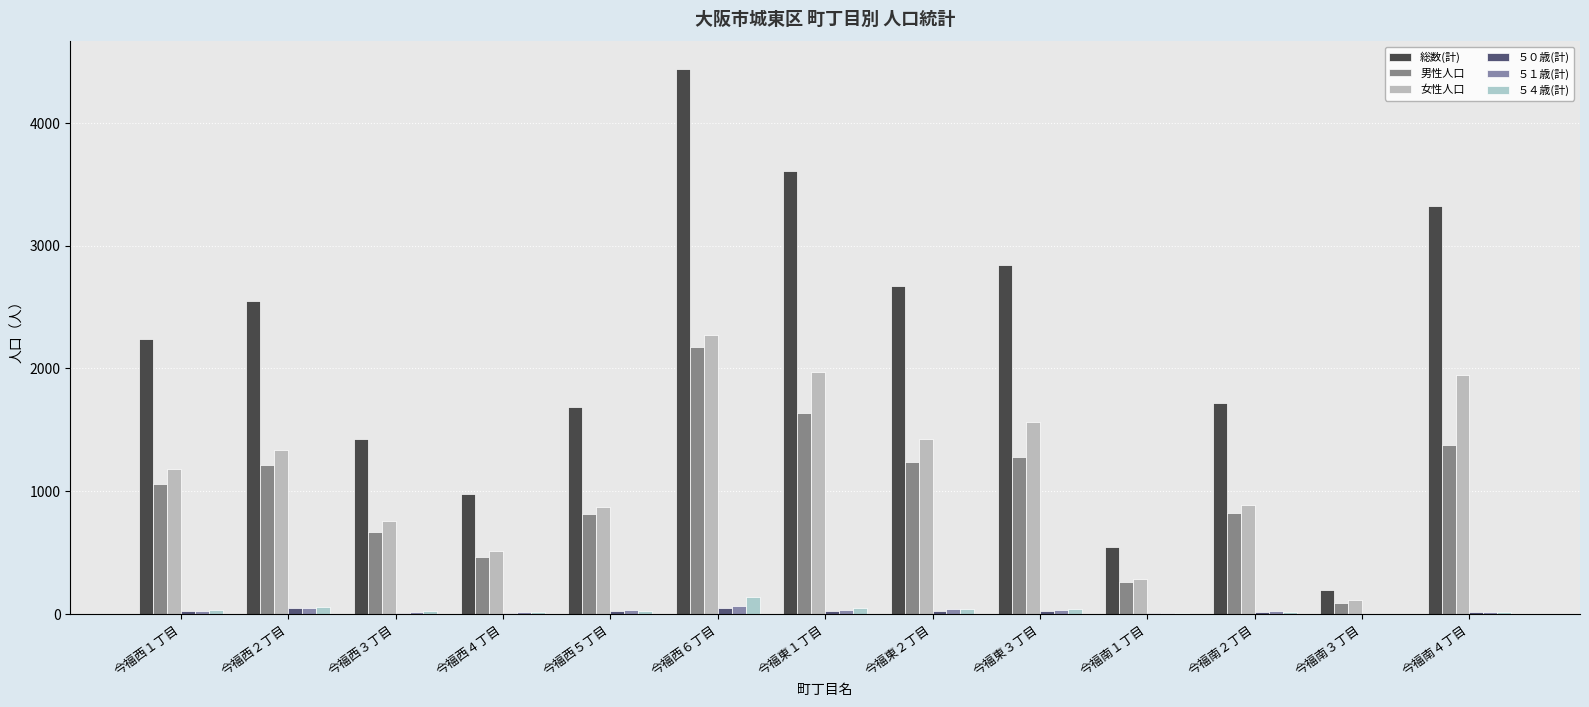

What position from the right is 今福西３丁目?

11